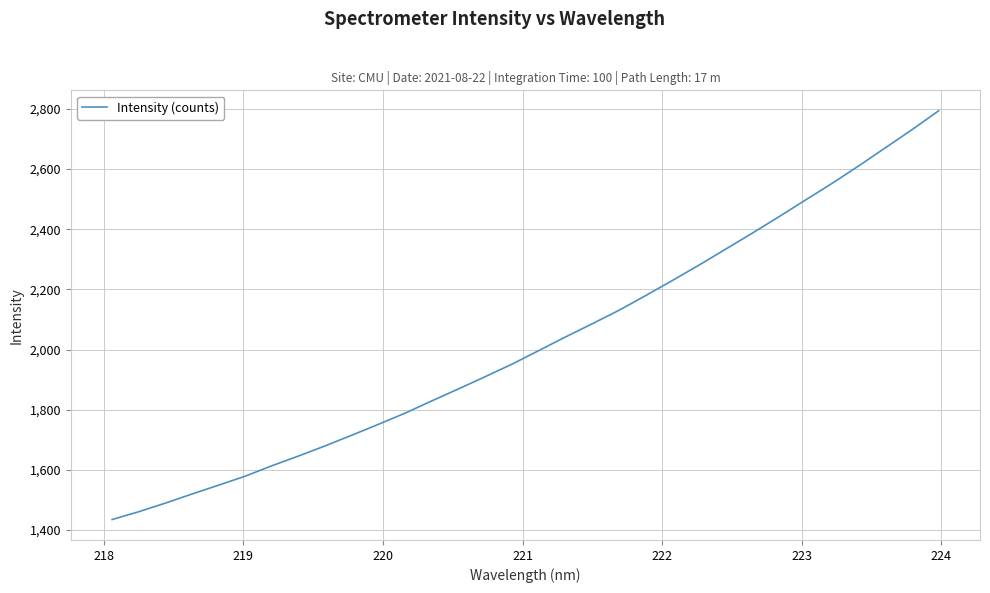

Does the chart display data point markers on the line(s)?

No